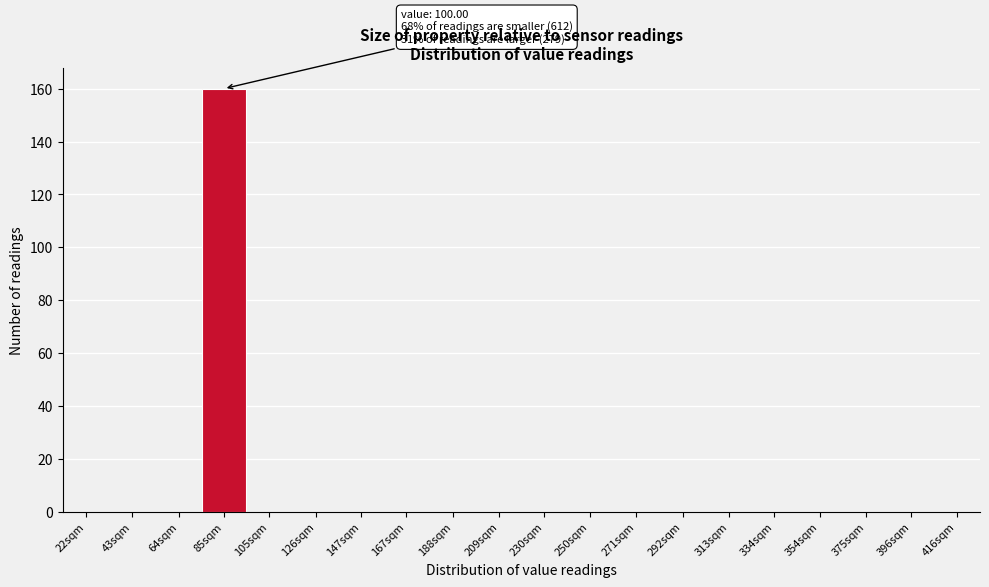

Reading left to right, extract all data points from this chart.

22sqm=0	43sqm=0	64sqm=0	85sqm=160	105sqm=0	126sqm=0	147sqm=0	167sqm=0	188sqm=0	209sqm=0	230sqm=0	250sqm=0	271sqm=0	292sqm=0	313sqm=0	334sqm=0	354sqm=0	375sqm=0	396sqm=0	416sqm=0